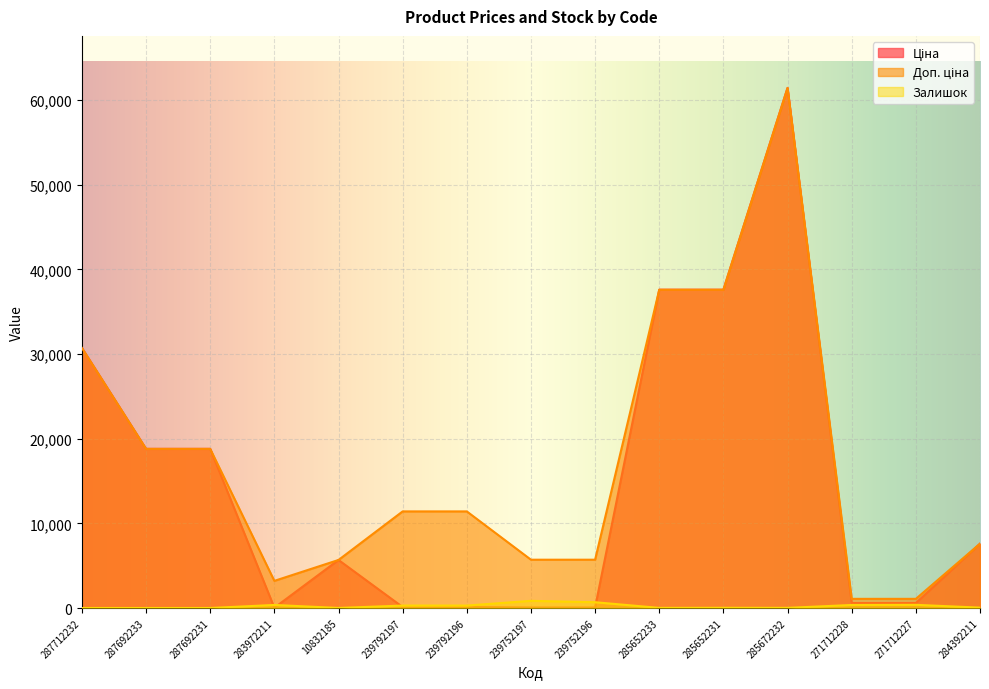

Is it true that Ціна equals 32.0 at 283972211?

True